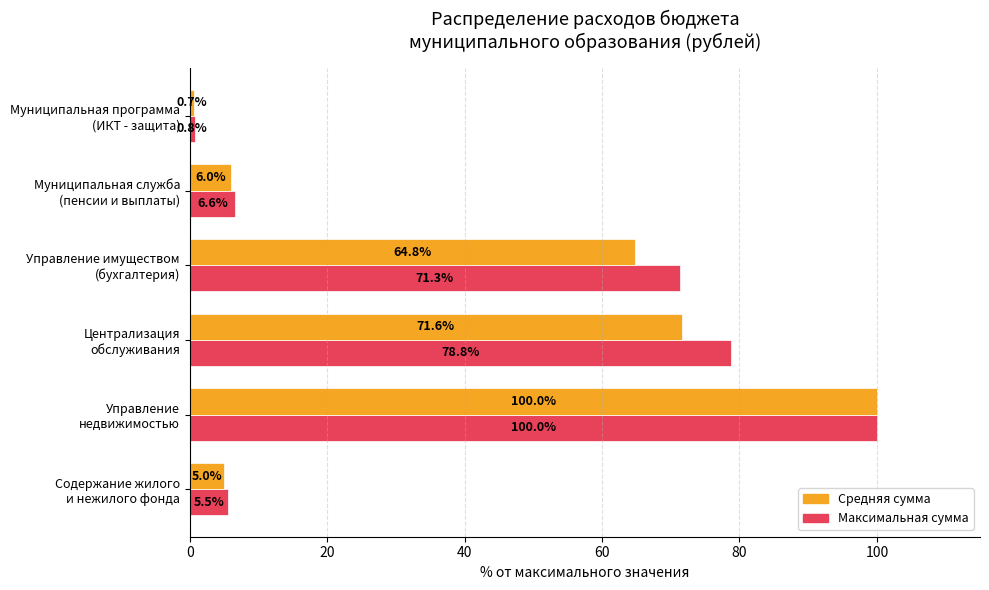

Which category has the highest value in the Максимальная сумма series?

Управление
недвижимостью